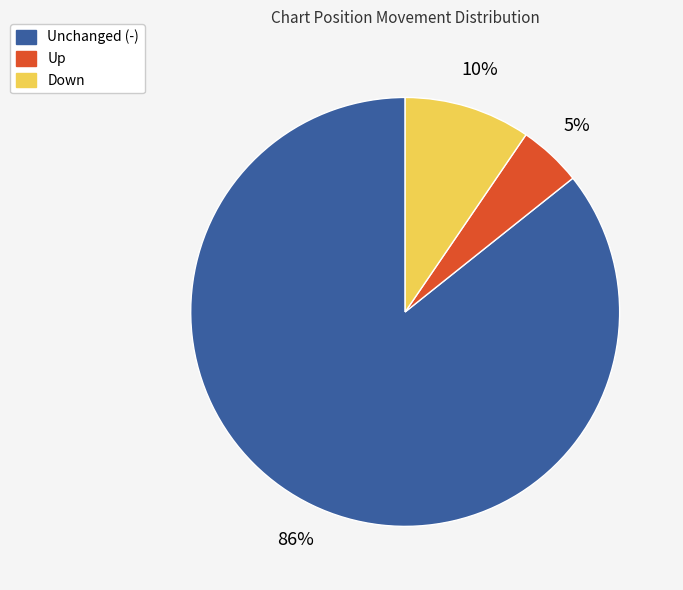

To the nearest percent, what is the average slice percentage?

33%